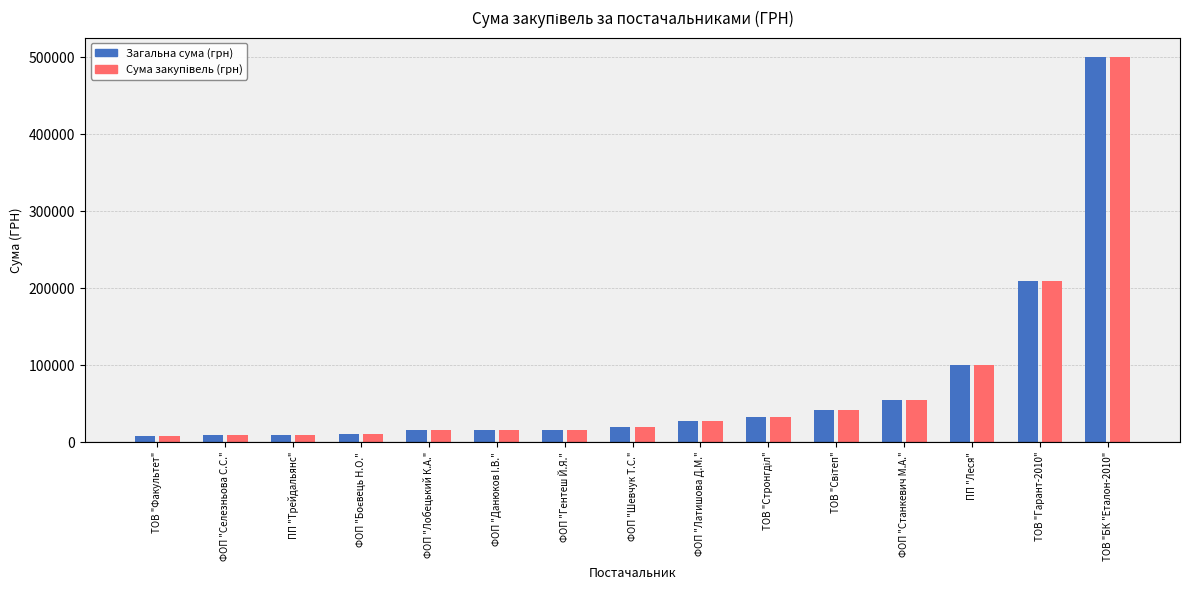

Are the bars grouped side by side (vs. stacked)?

Yes